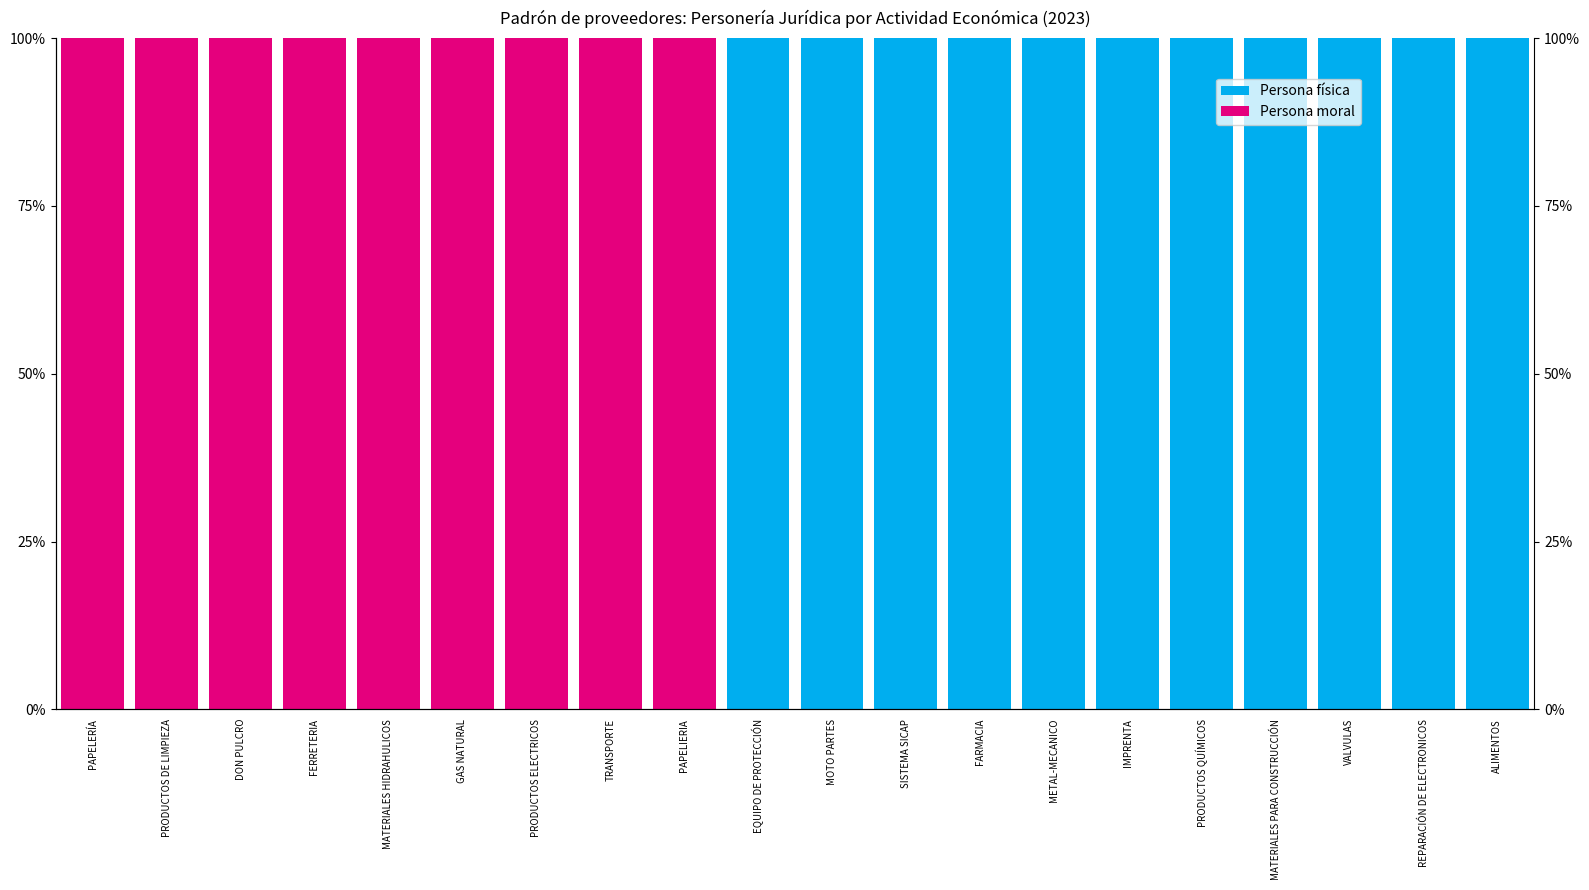

Which has a higher value, PAPELIERIA or IMPRENTA?

IMPRENTA